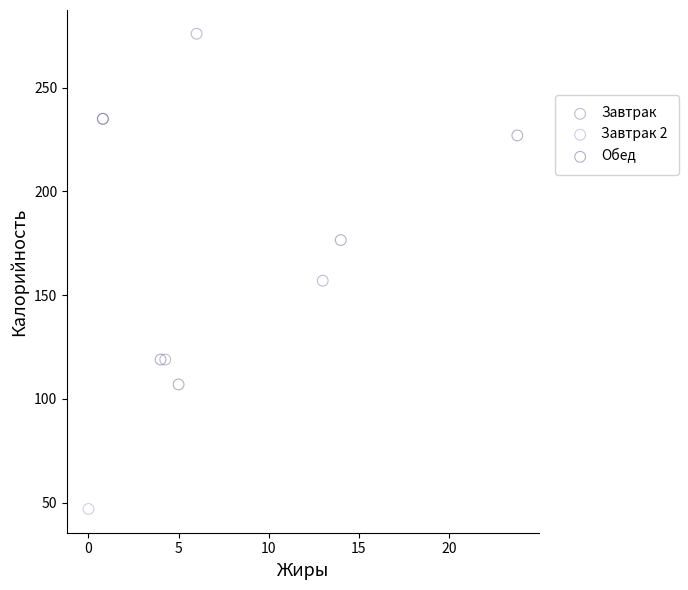

What are all the series names shown in the legend?

Завтрак, Завтрак 2, Обед